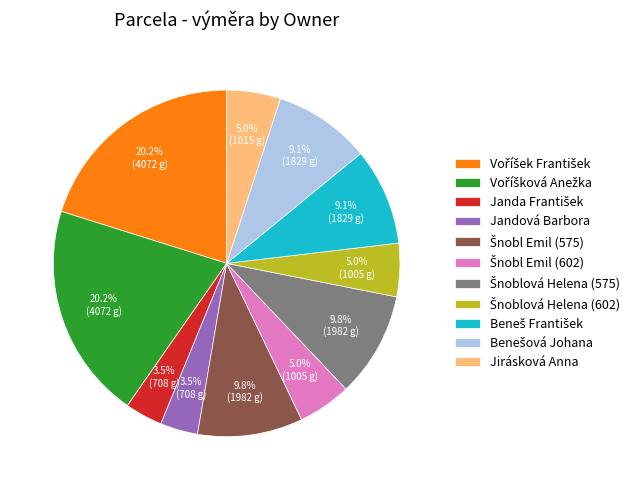

Is there any slice that represents more than half of the pie?

No